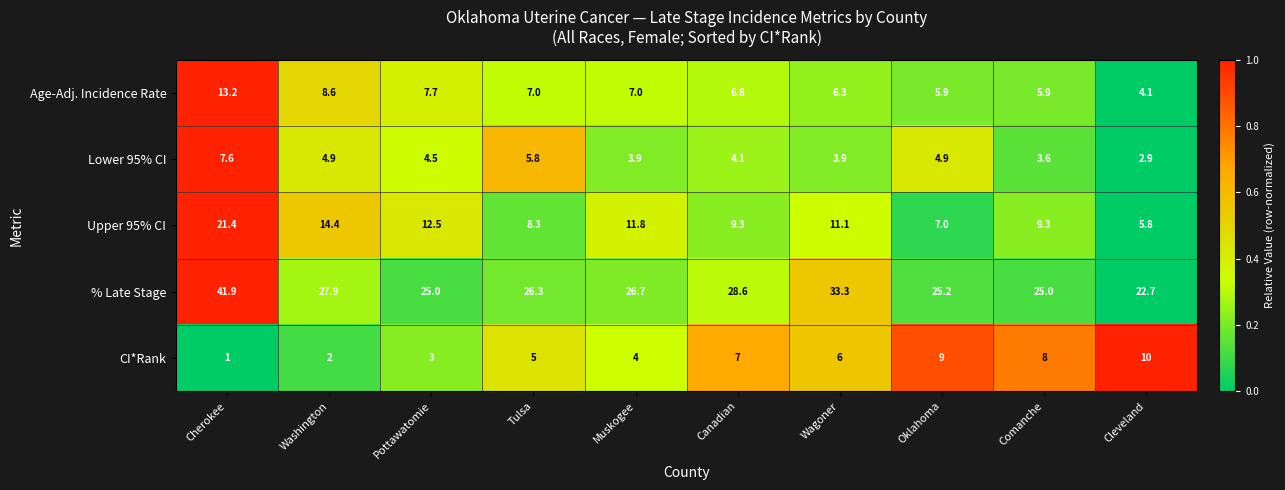

How many values in the % Late Stage series exceed 26?

6